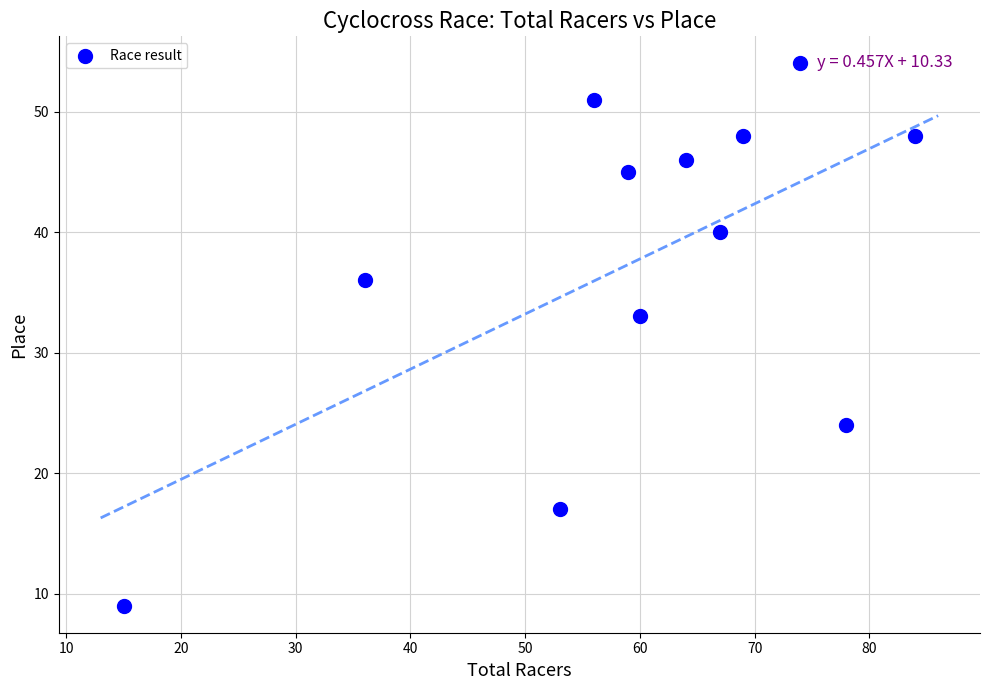

What is the range of Y values (max minus min)?

45